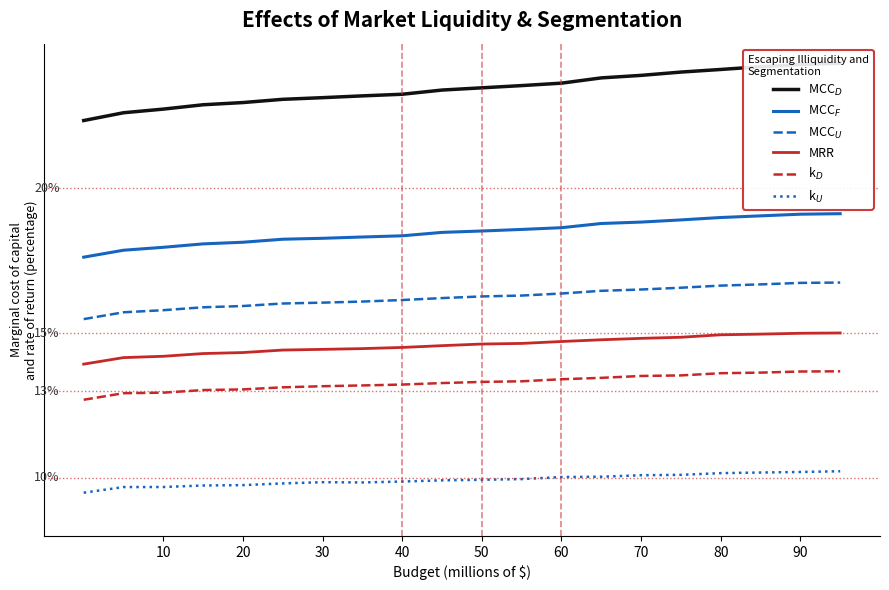

How many series are shown in this chart?

6